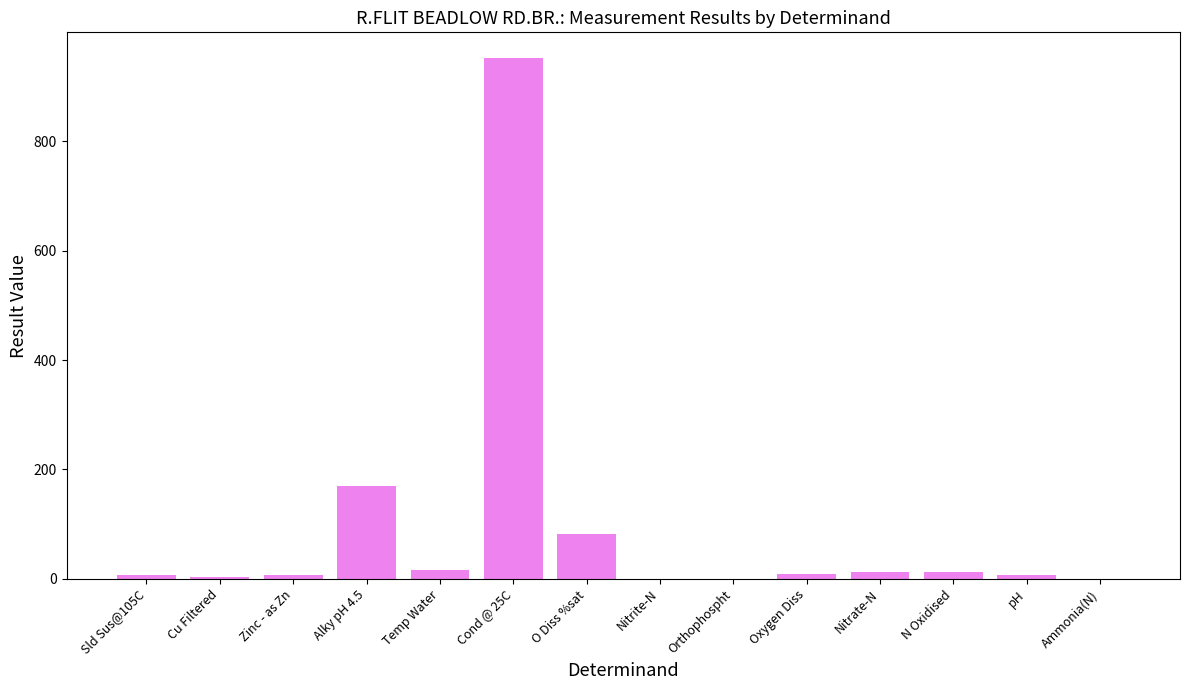

How many categories are shown in the chart?

14